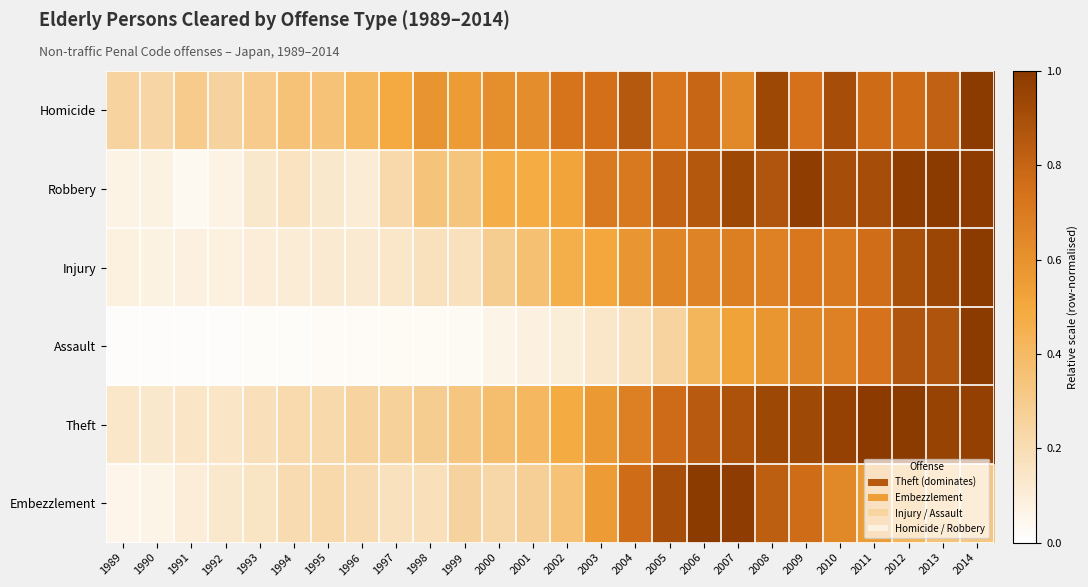

At how many categories does at least one series exceed 0?

26